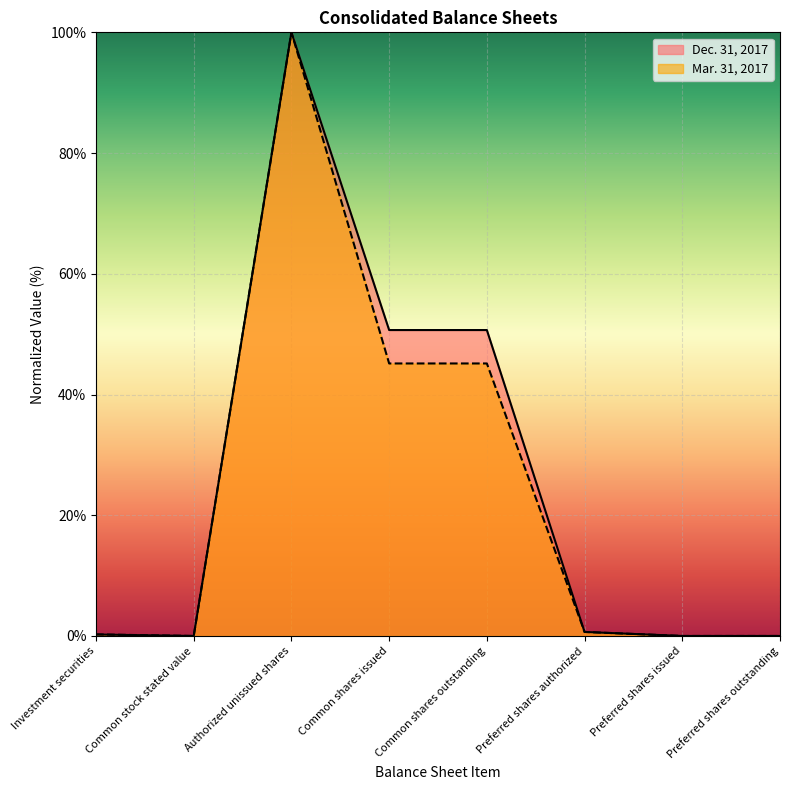

What is the difference between the second highest and second lowest values in the Mar. 31, 2017 series?

45.1